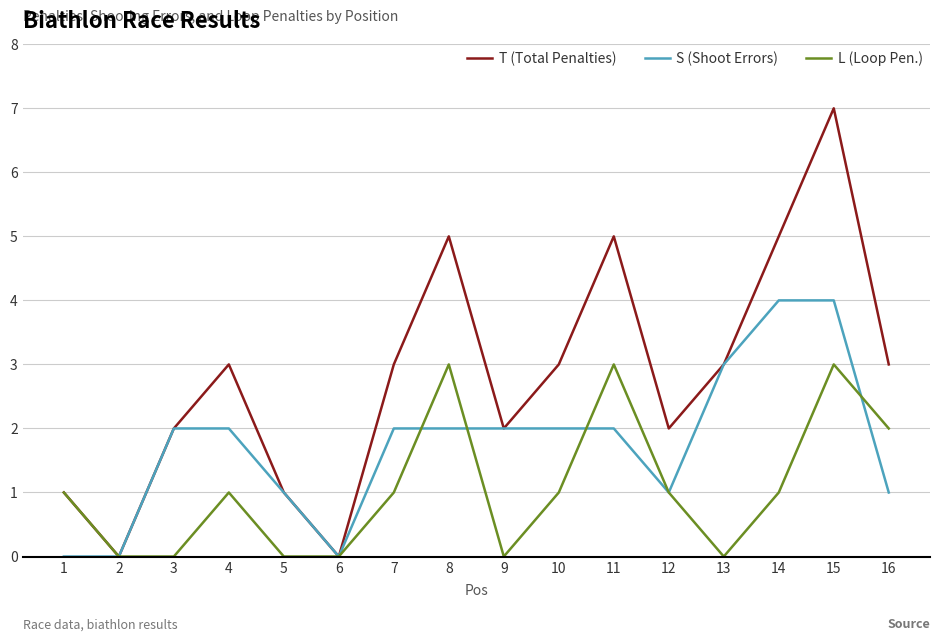

Count the T (Total Penalties) values in the range 2 to 5.

11